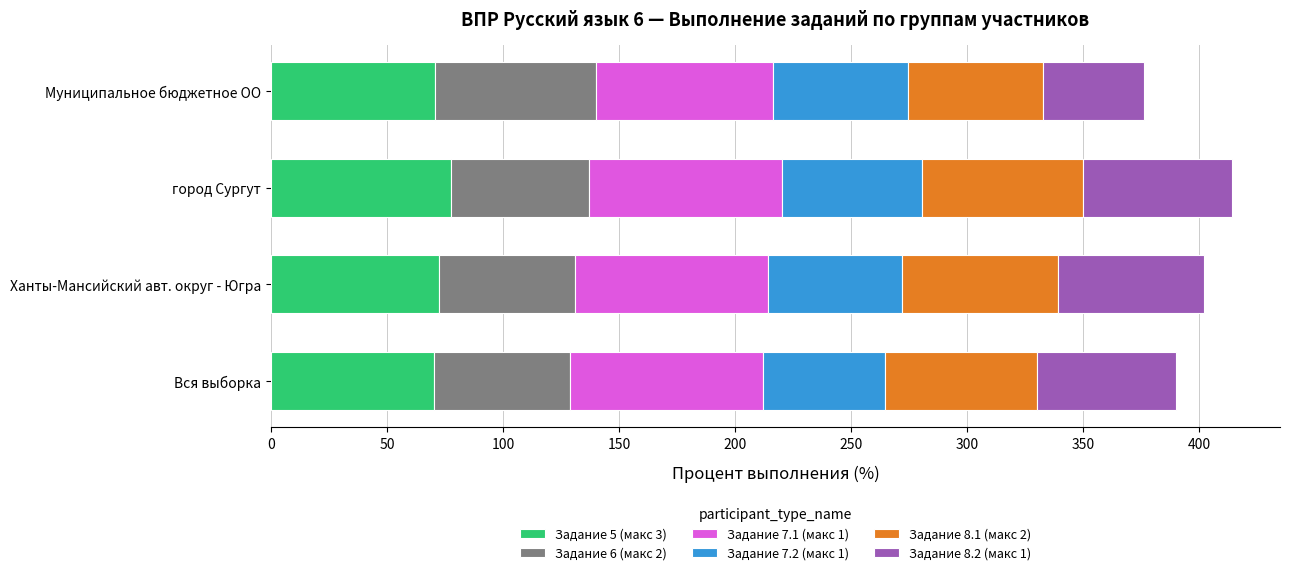

What is the total value across all series at Ханты-Мансийский авт. округ - Югра?

402.1